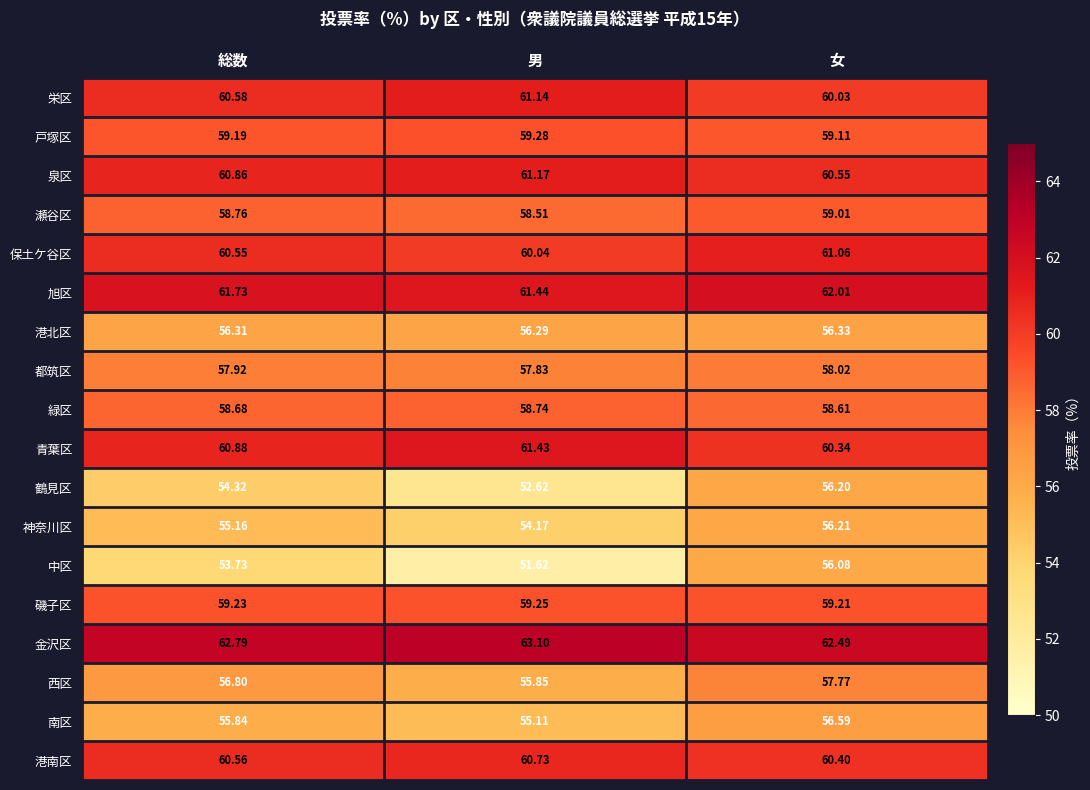

At which label does 旭区 reach its minimum?

男